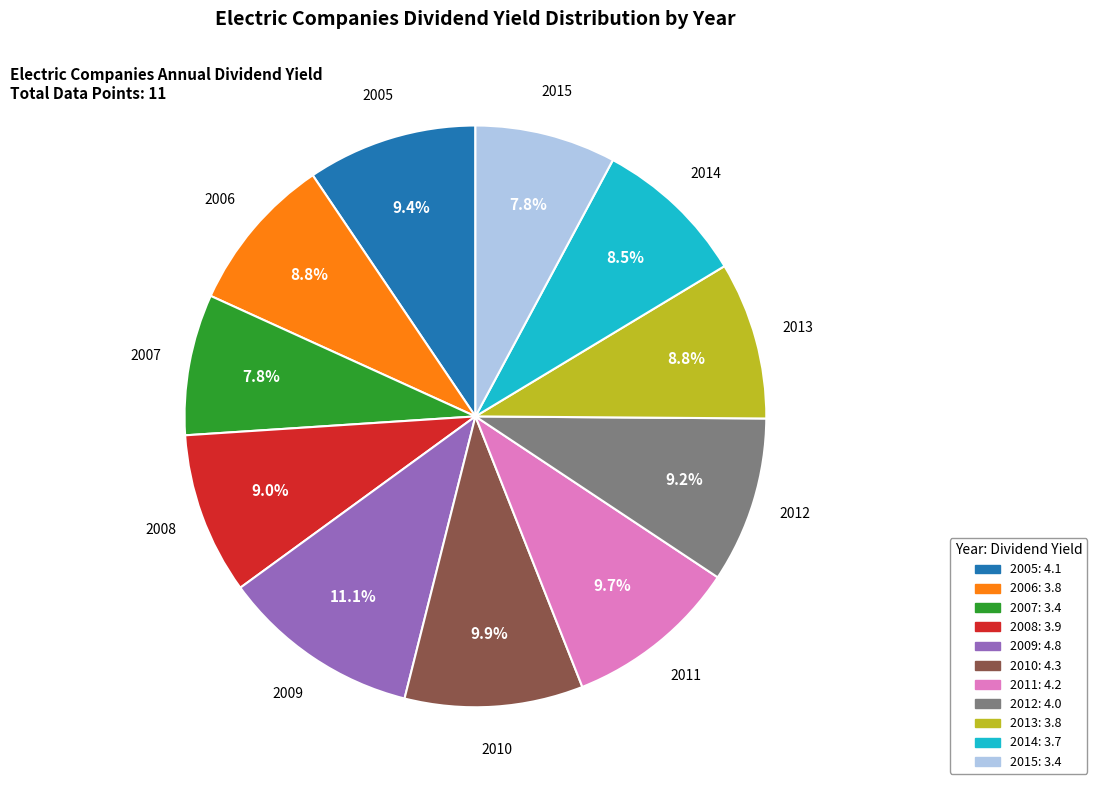

What portion of the pie excludes 2014?

91.5%